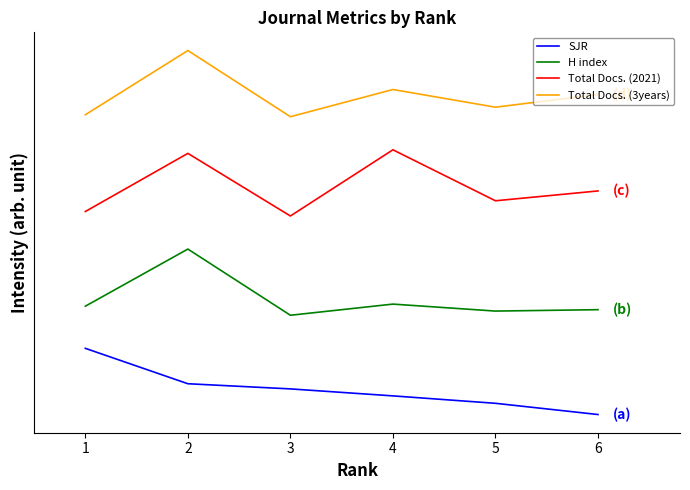

True or false: SJR has more than 0 interior local peaks.

False